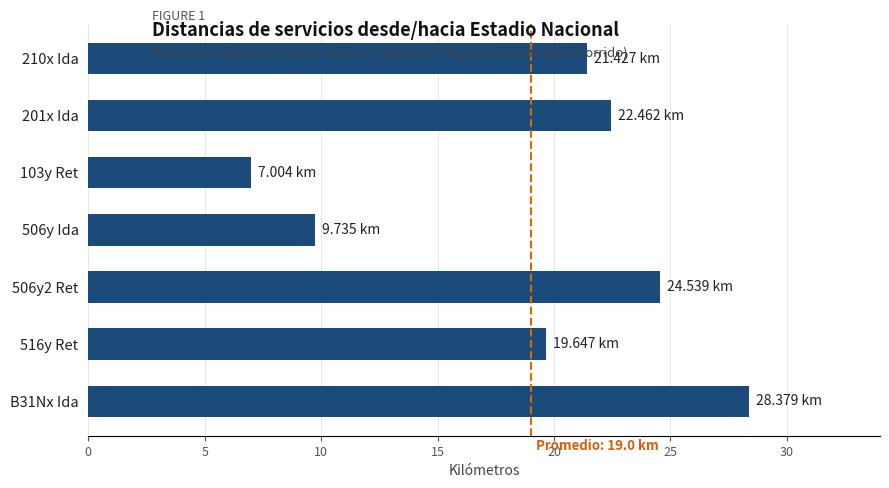

Which has a higher value, 103y Ret or 516y Ret?

516y Ret